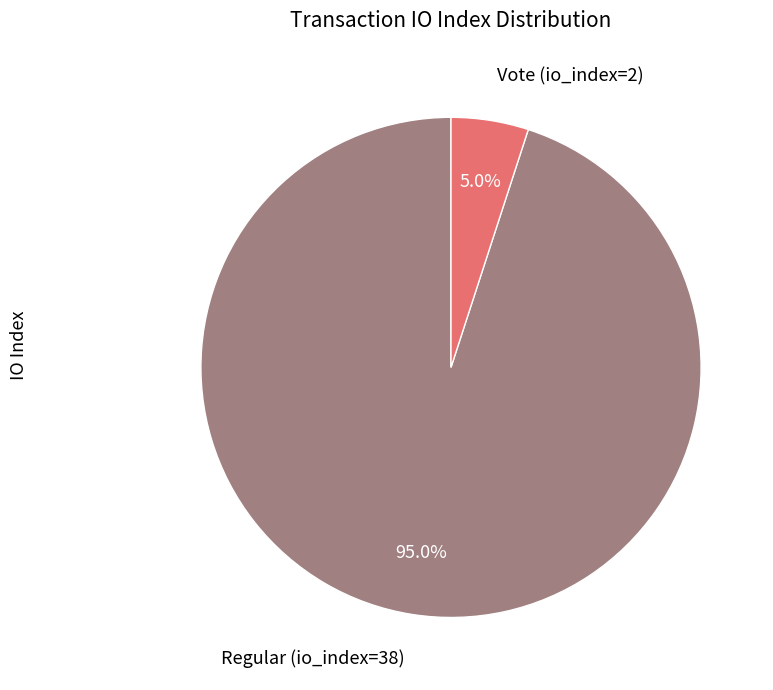

Which category accounts for the majority?

Regular (io_index=38)